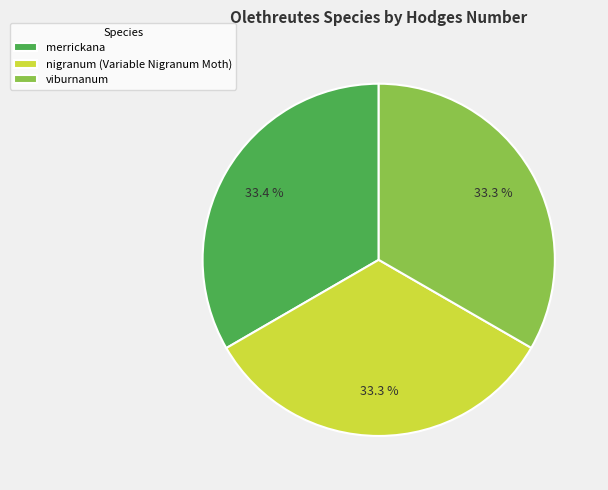

Do merrickana and nigranum (Variable Nigranum Moth) together represent more than half of the pie?

Yes